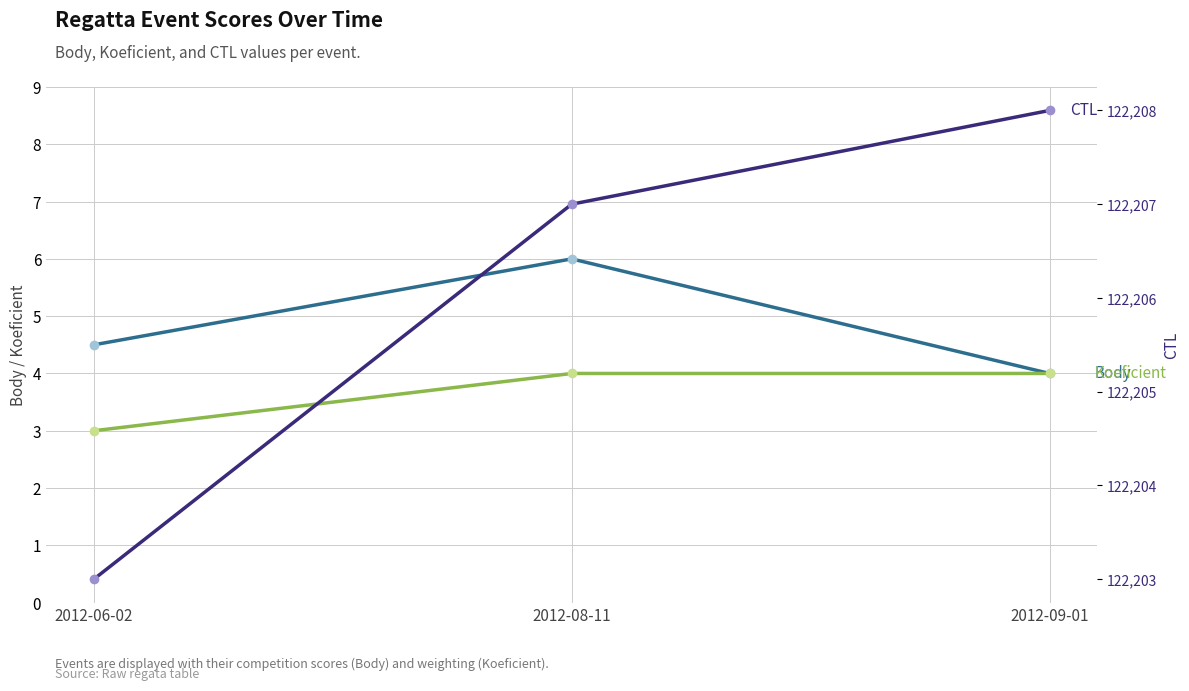

What is the label of the 1st point from the right?

2012-09-01